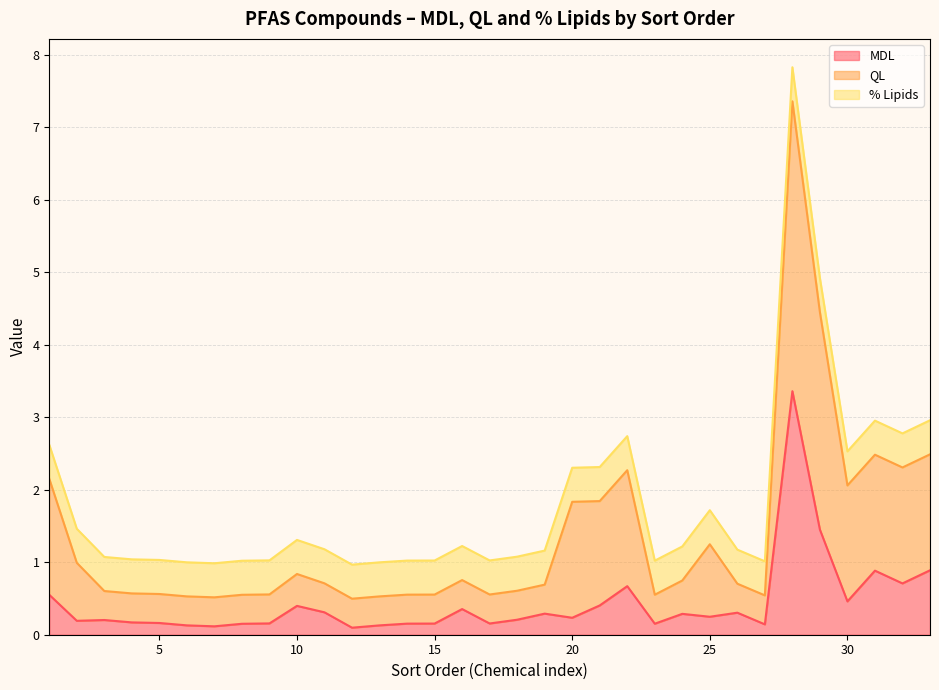

How many lines are shown in the chart?

3